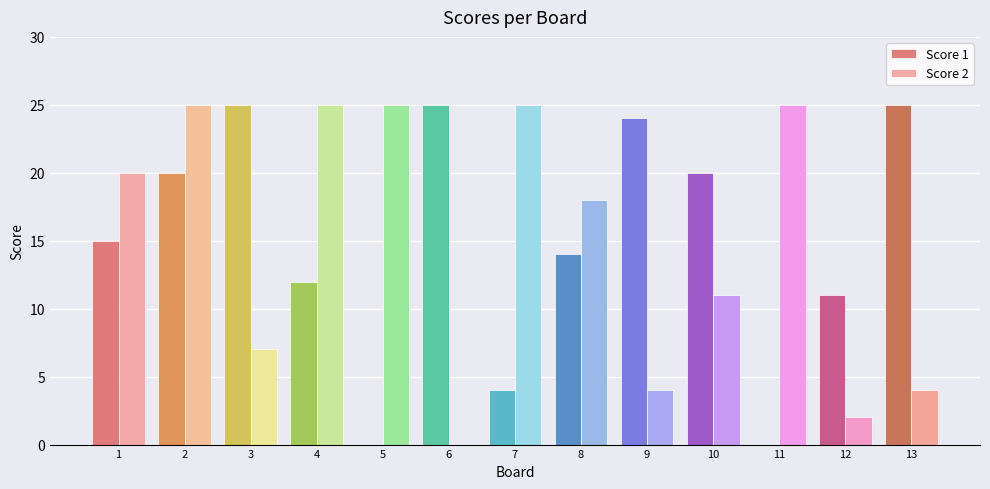

Which series changed the most between 4 and 5?

Score 1